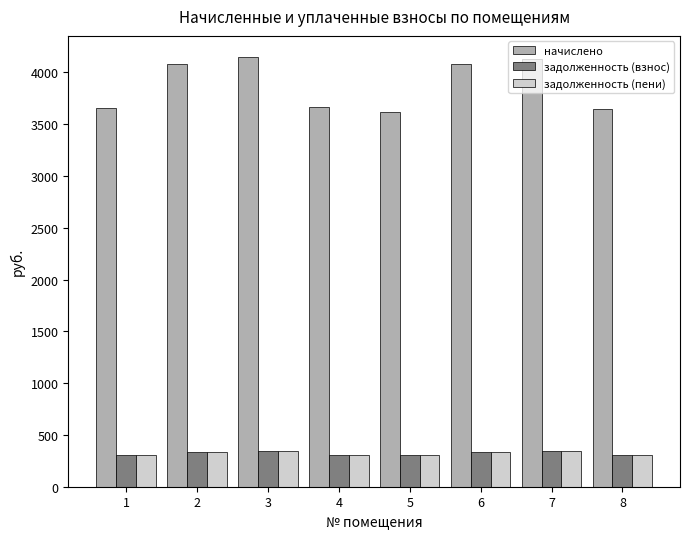

Which series has the largest total across all categories?

начислено